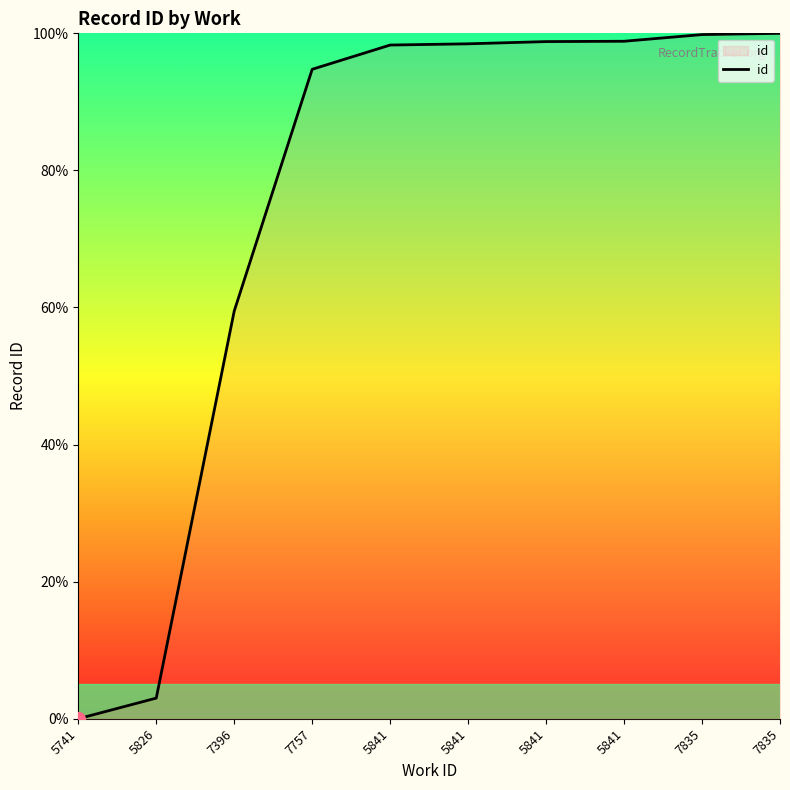

How many series are shown in this chart?

1